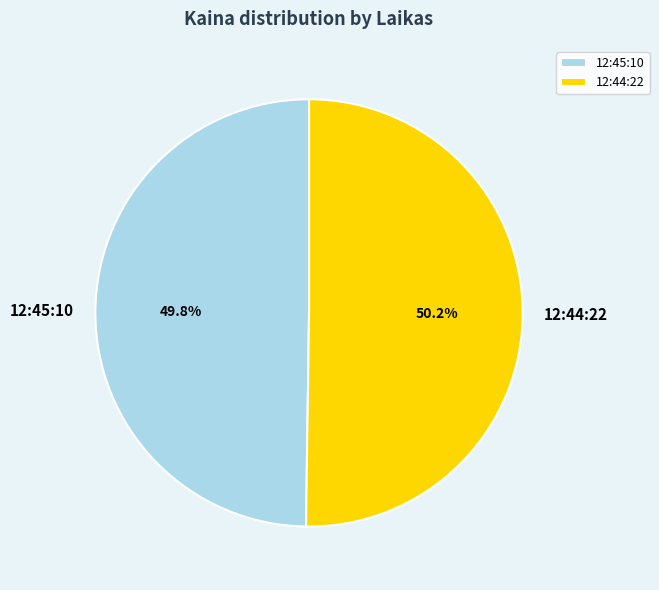

True or false: 12:44:22 accounts for 58% of the total.

False